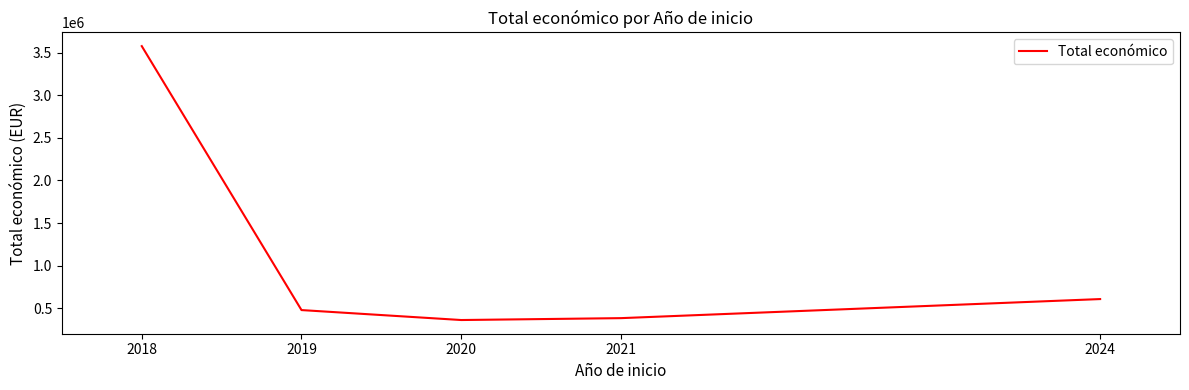

True or false: there are more than 1 points higher than both neighbors.

False